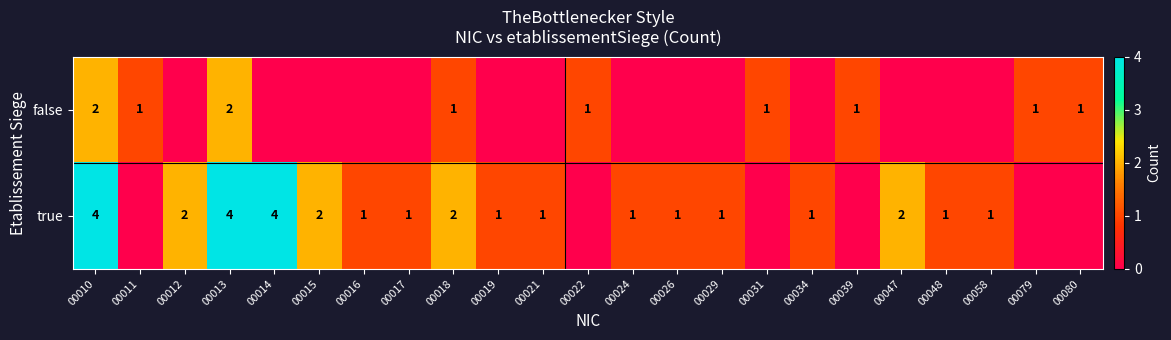

What is the total value across all series at 00010?

6